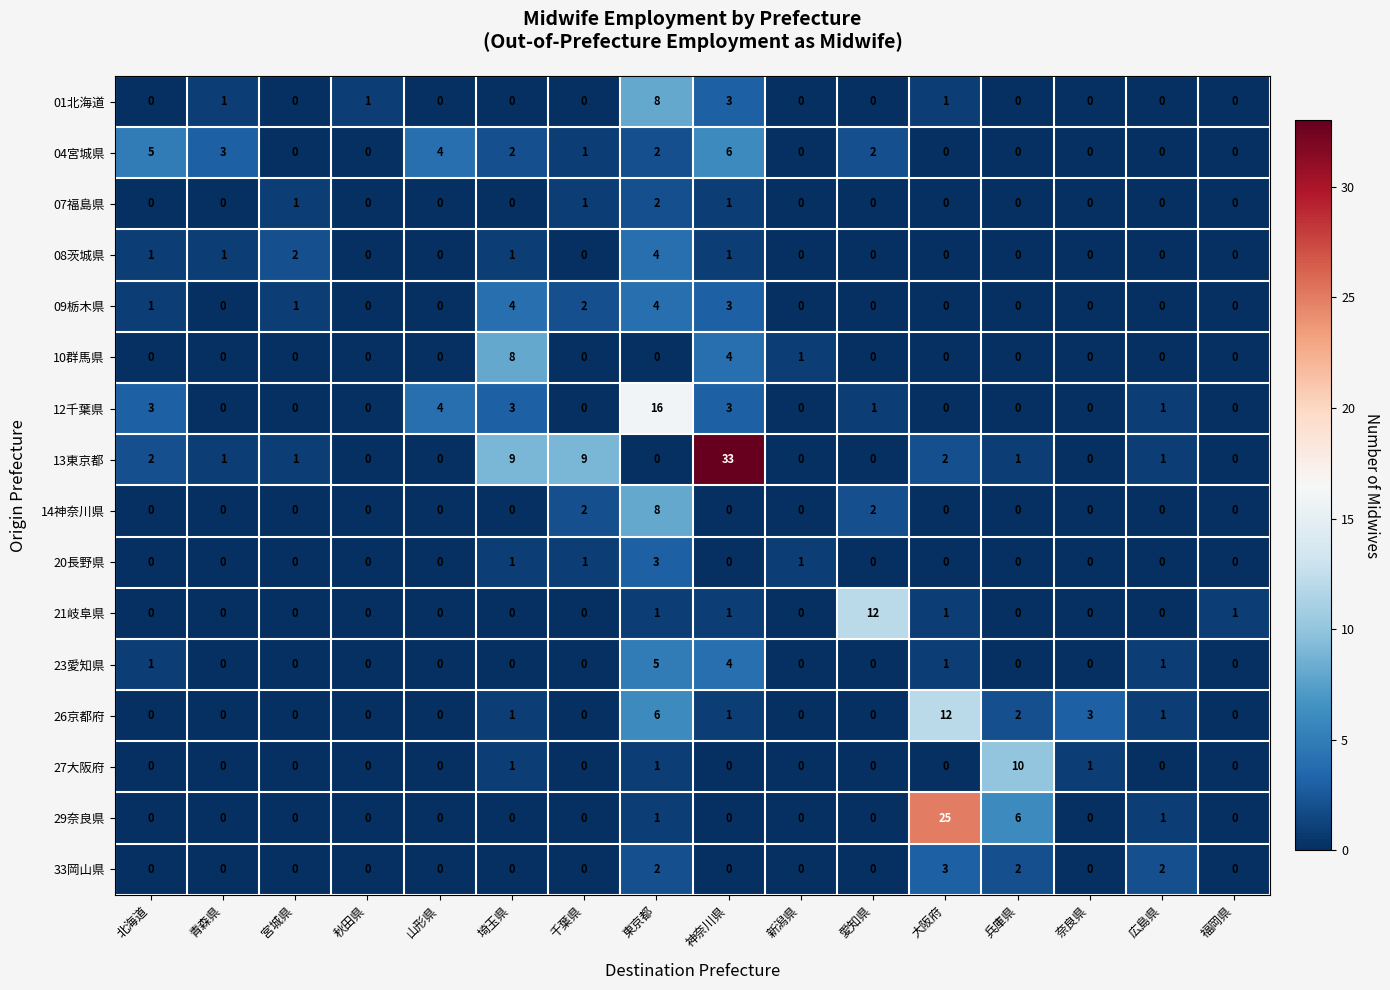

How many series are shown in this chart?

16